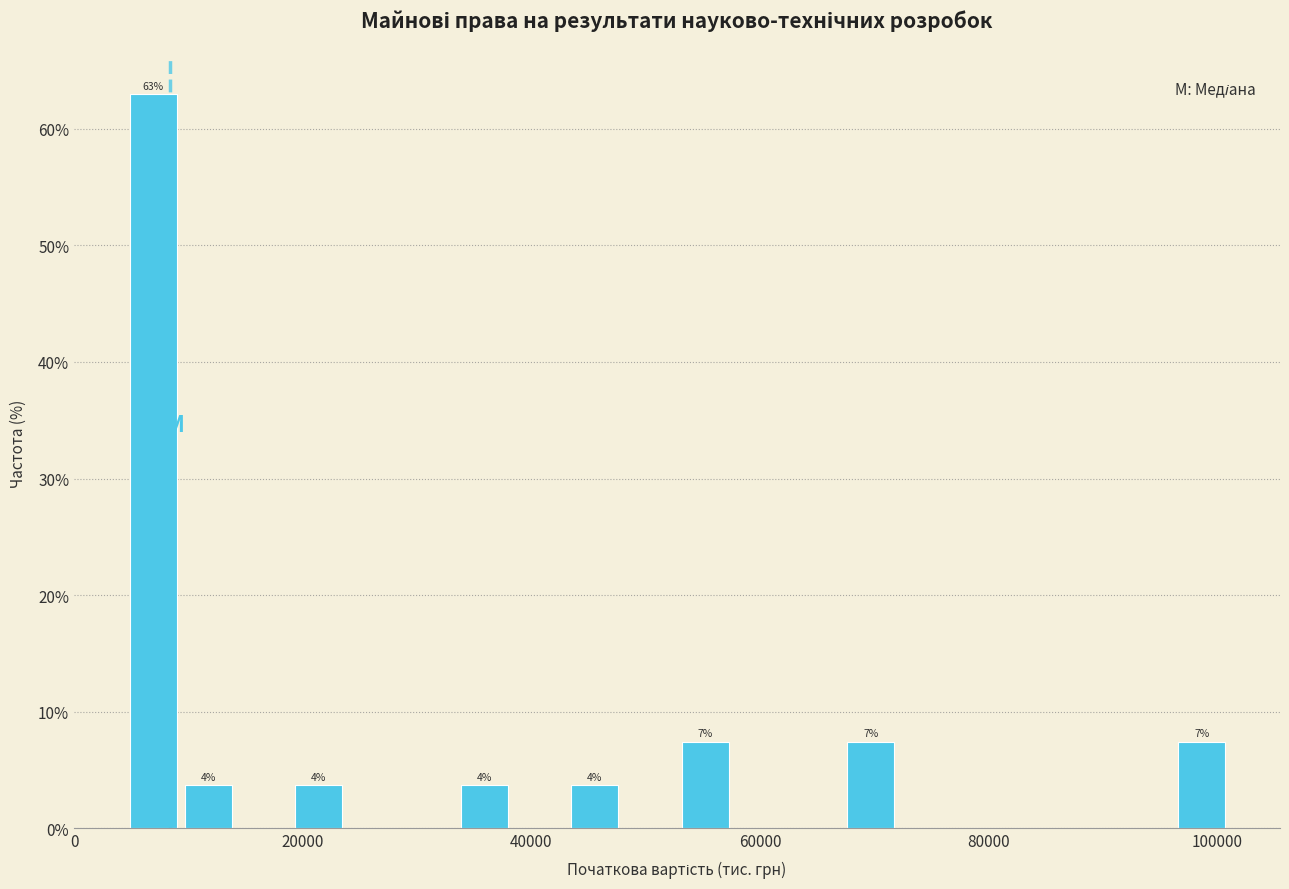

Around what value on the x-axis is the tallest bar? Give the approximate position of its centre, as read against the axis.

6000